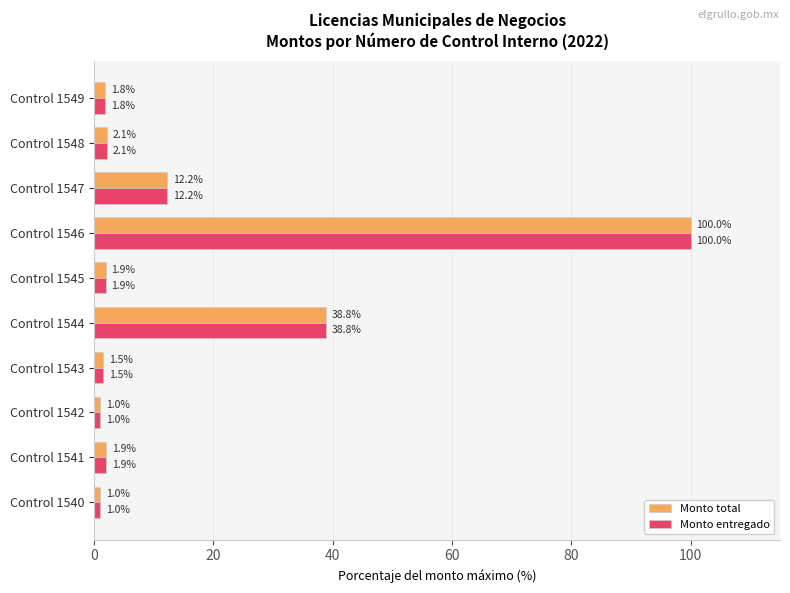

Is it true that Monto entregado equals 38.8 at Control 1544?

True